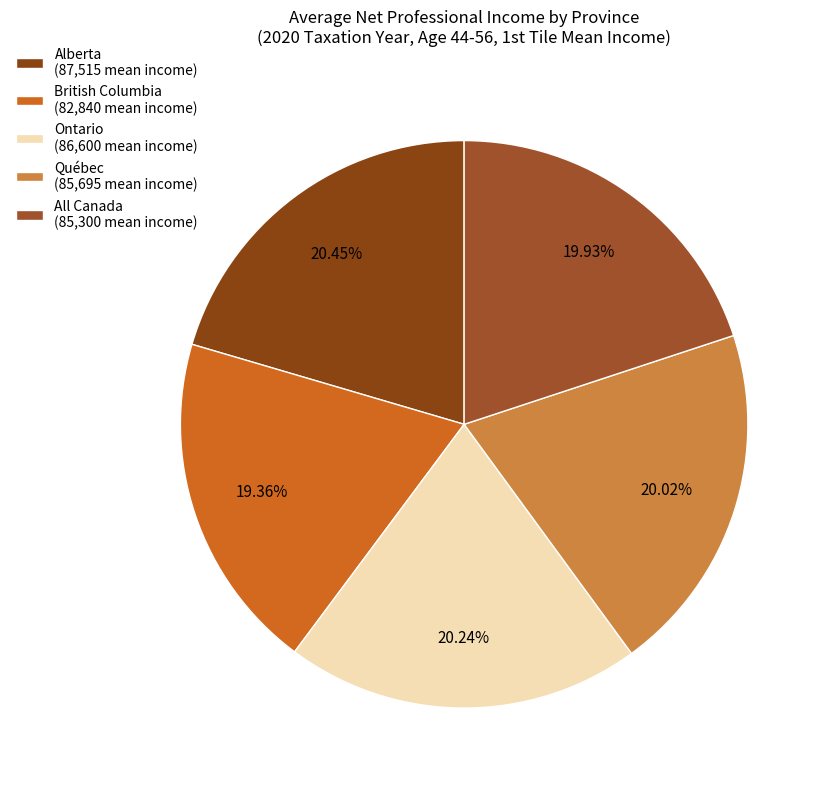

How many slices are in this pie chart?

5